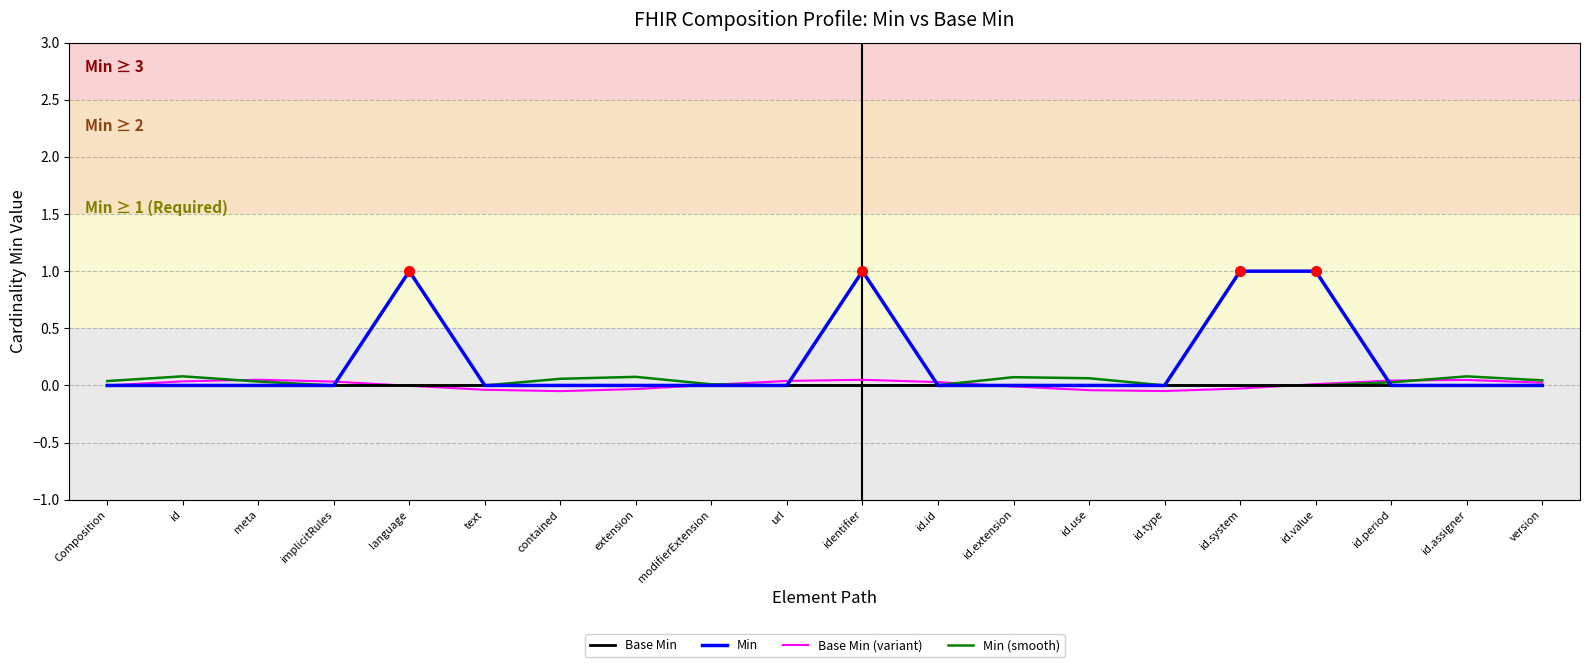

The value of Min at id.system is 1.0. True or false?

True